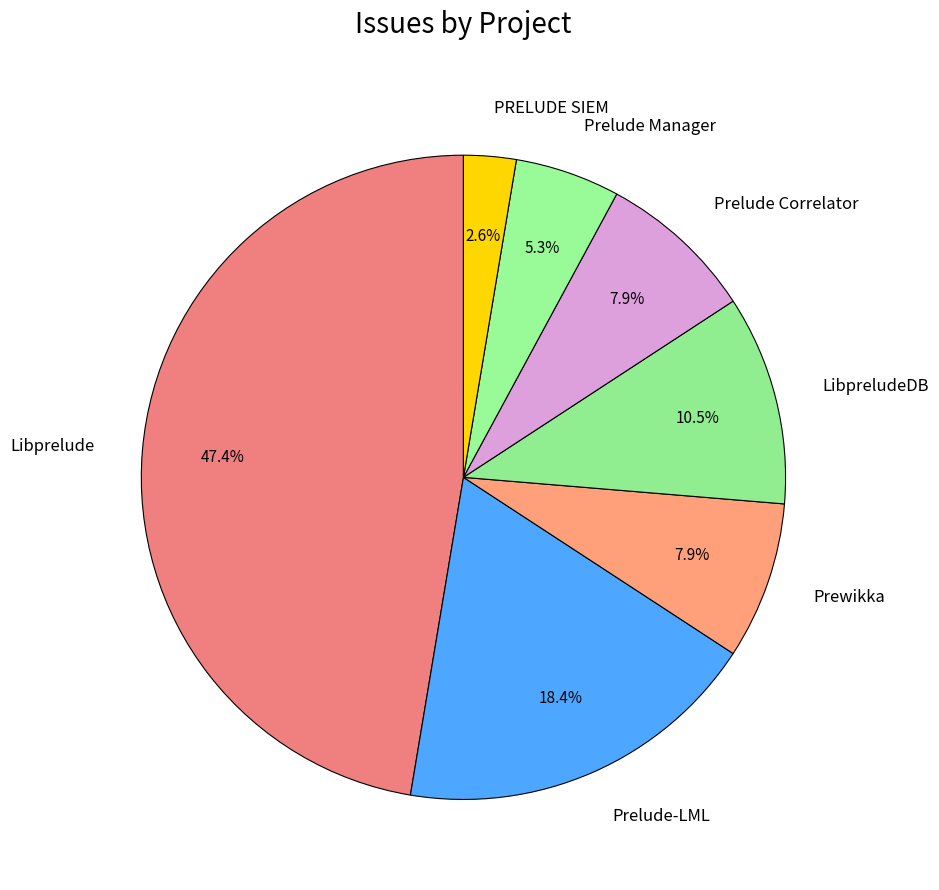

How many segments does this pie chart have?

7